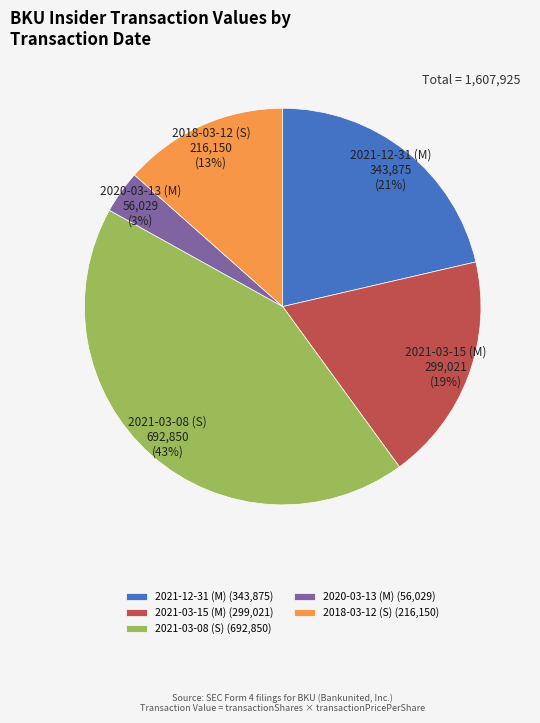

How many segments does this pie chart have?

5